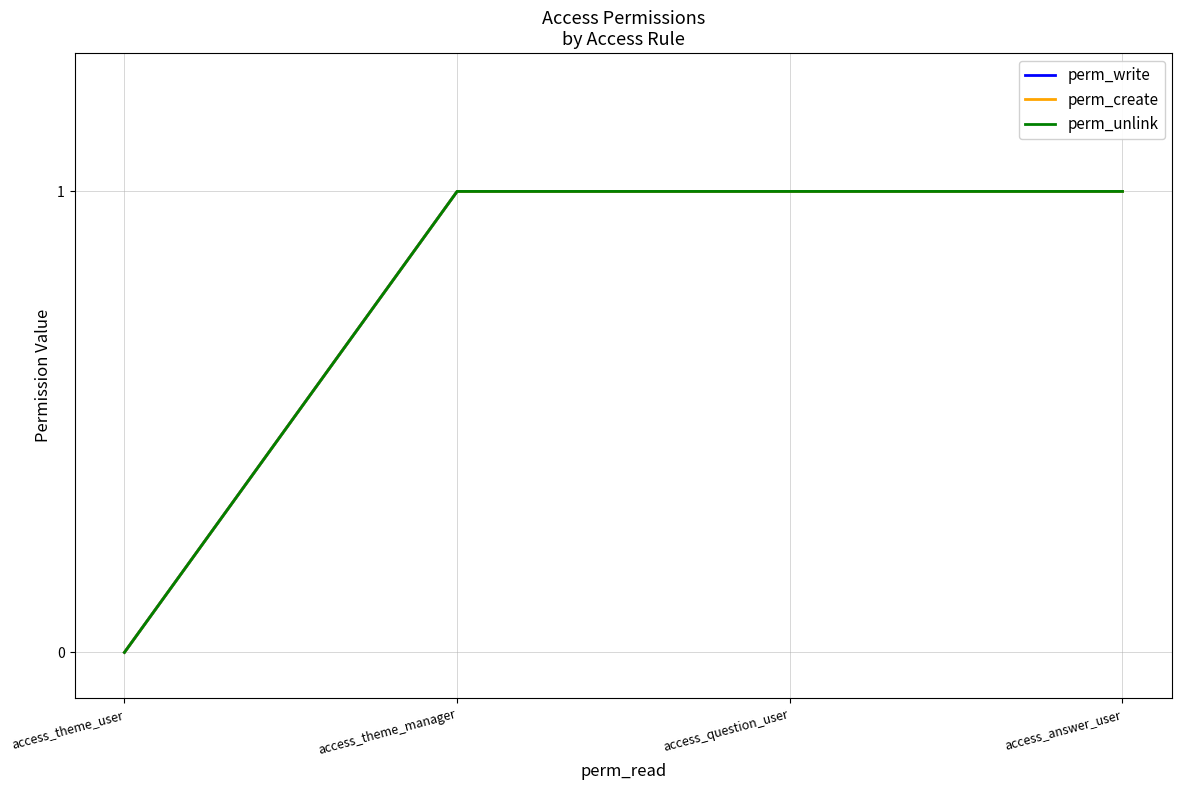

Count the perm_write values in the range 1 to 2.

3